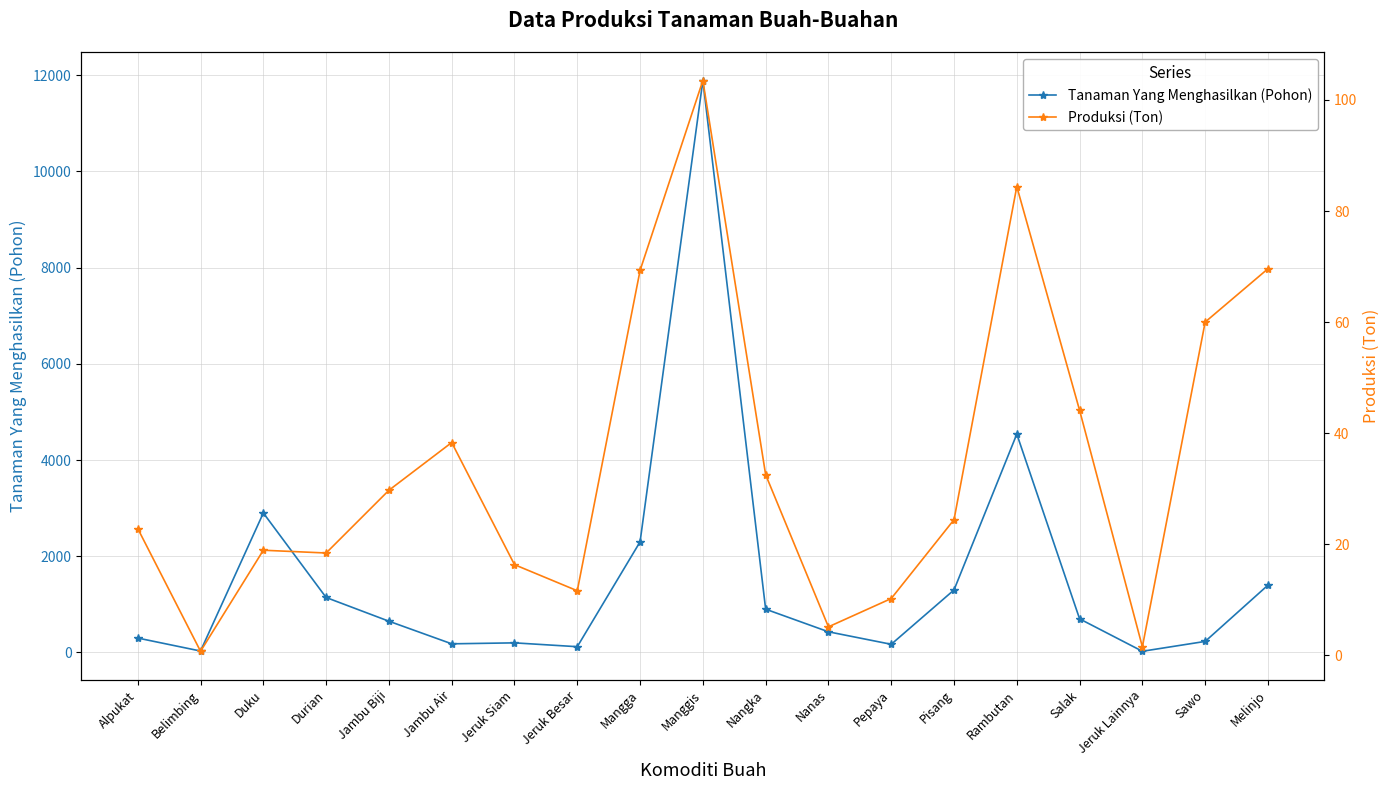

What position from the left is Nanas?

12